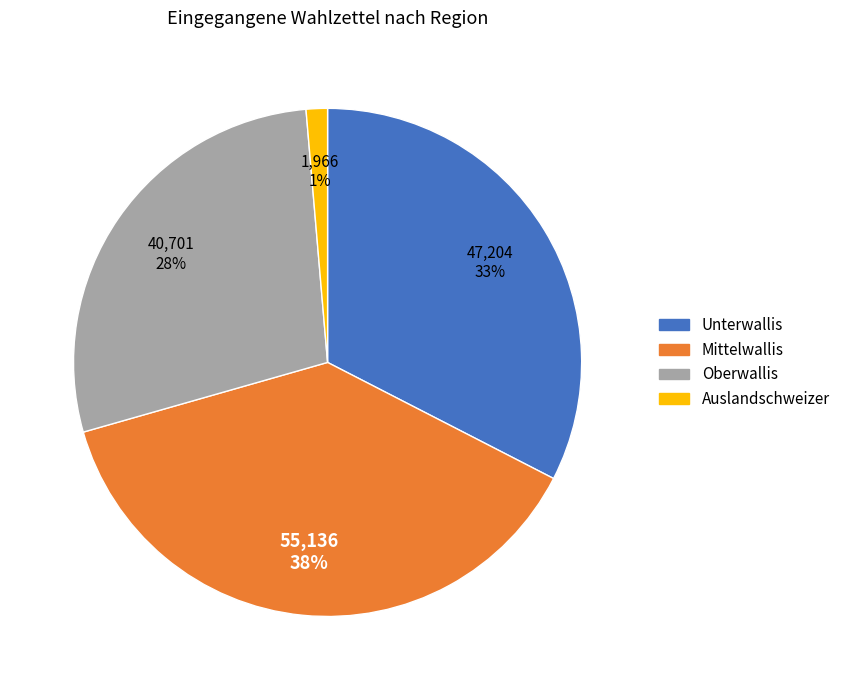

Count the number of slices in the pie.

4